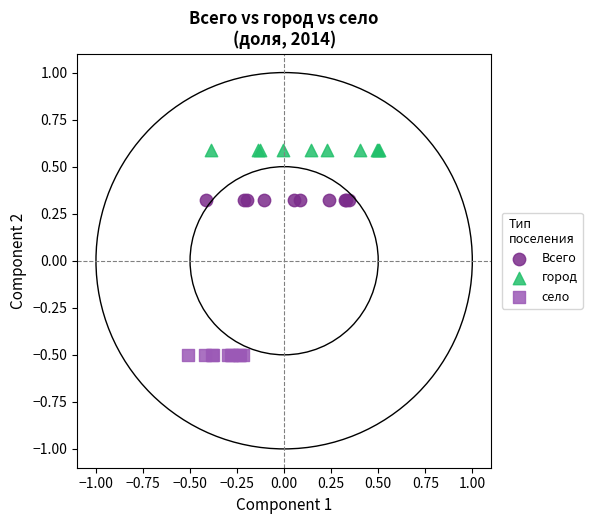

Which series contains the highest Y value?

город